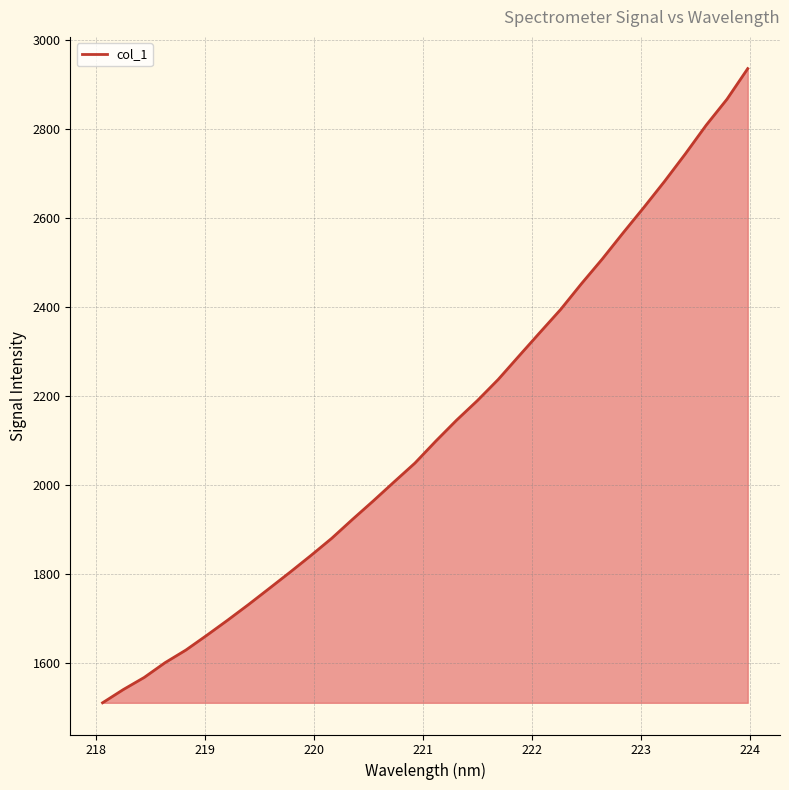

What is the maximum value shown in the chart?

2935.7